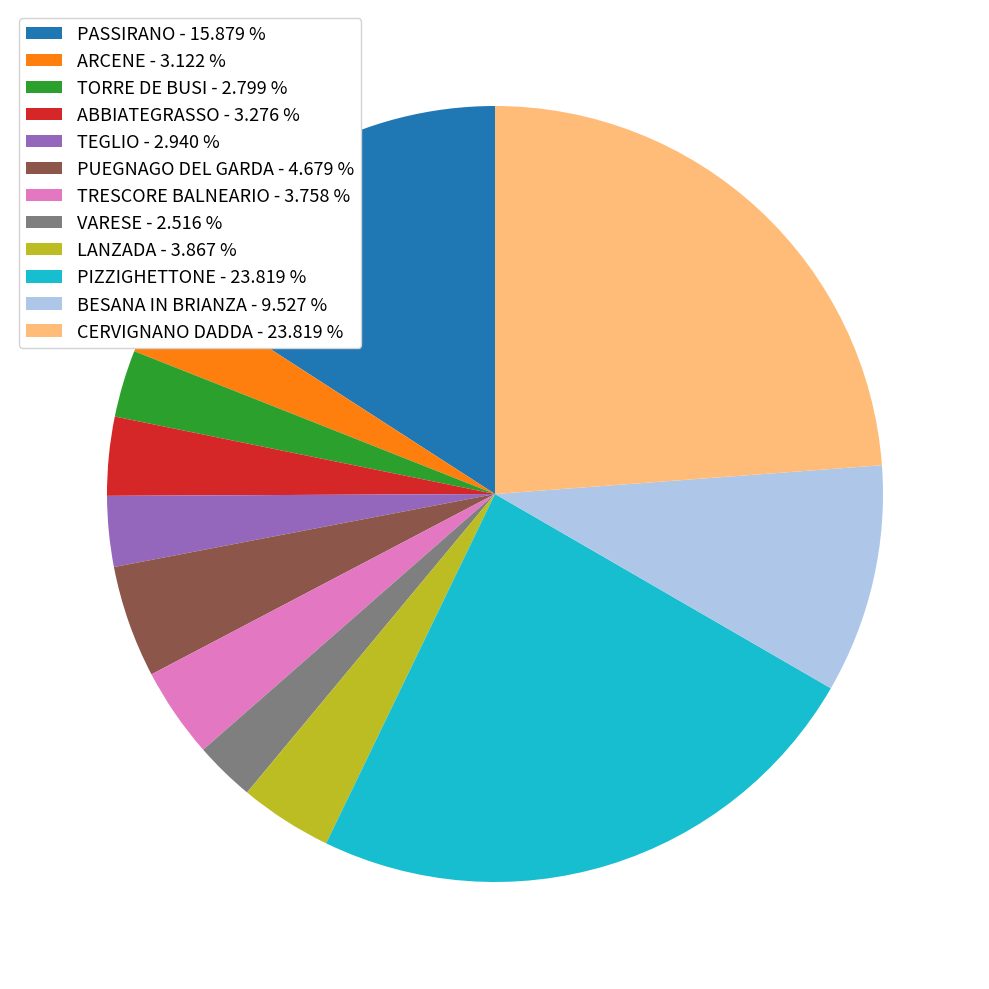

Is ARCENE the majority of the pie?

No